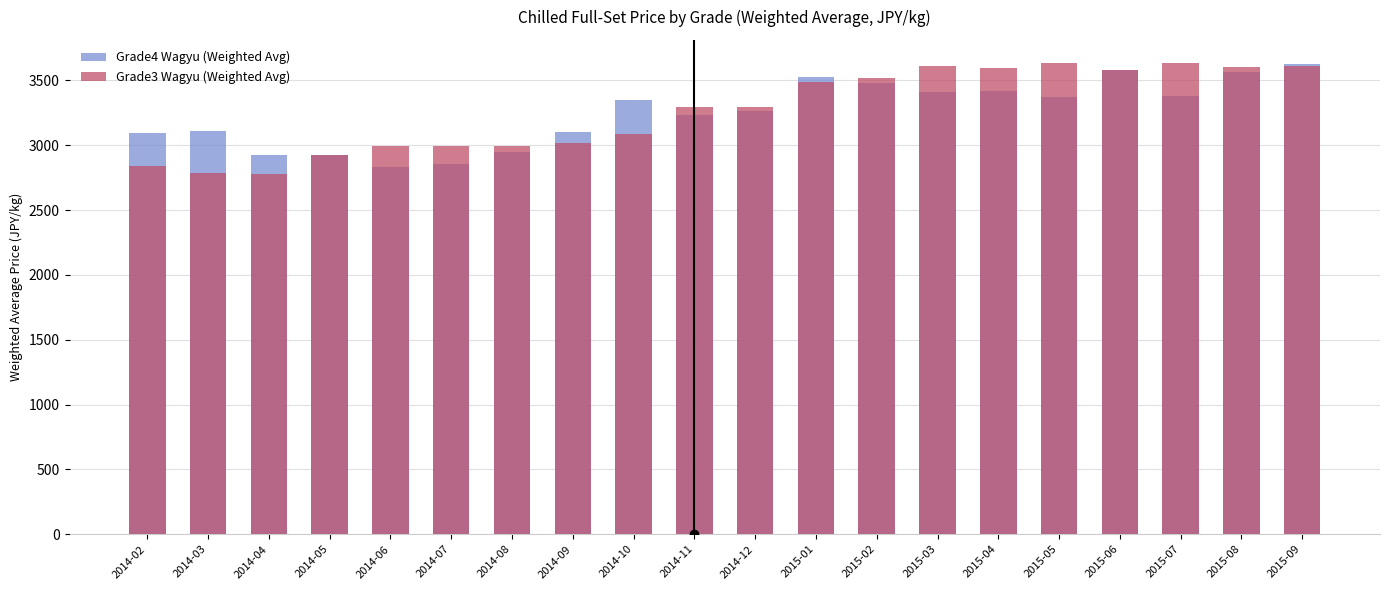

At which category is the sum across all series the highest?

2015-09